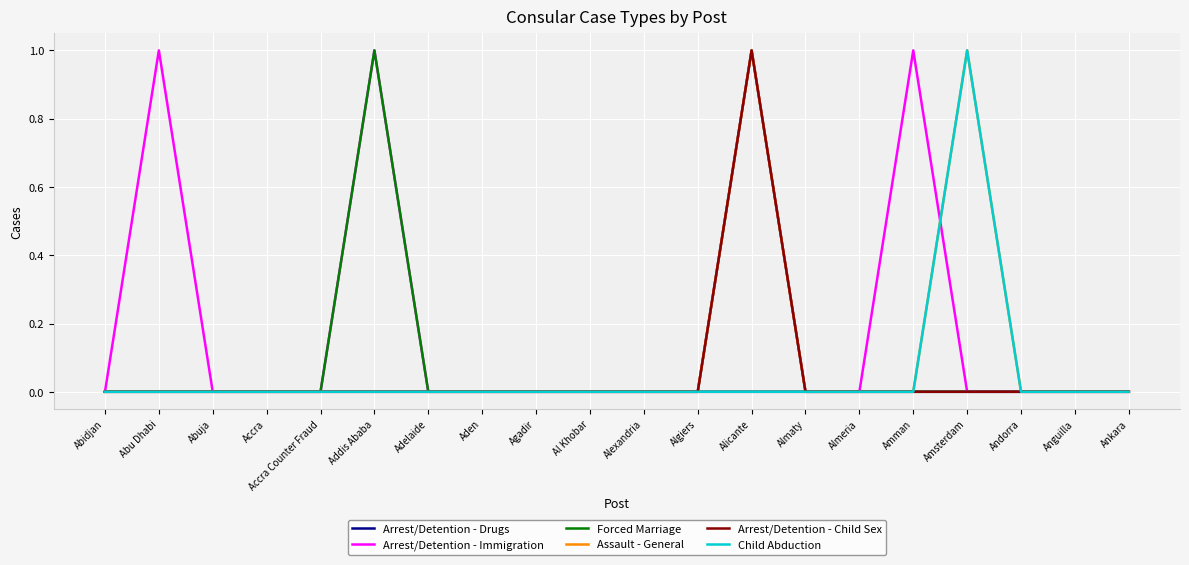

At which category is the sum across all series the highest?

Alicante